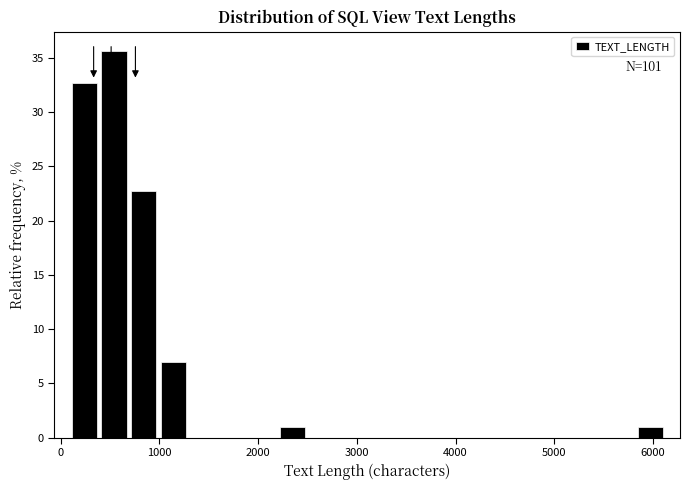

Read against the x-axis, roughly where is the centre of the tallest bar?

500